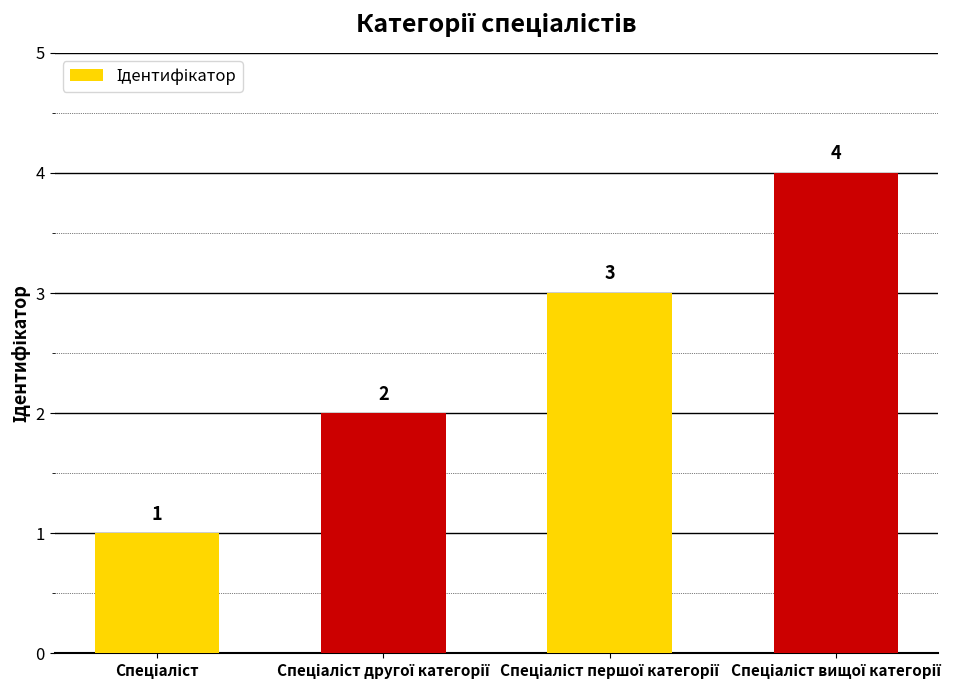

How many values are between 2 and 4?

3